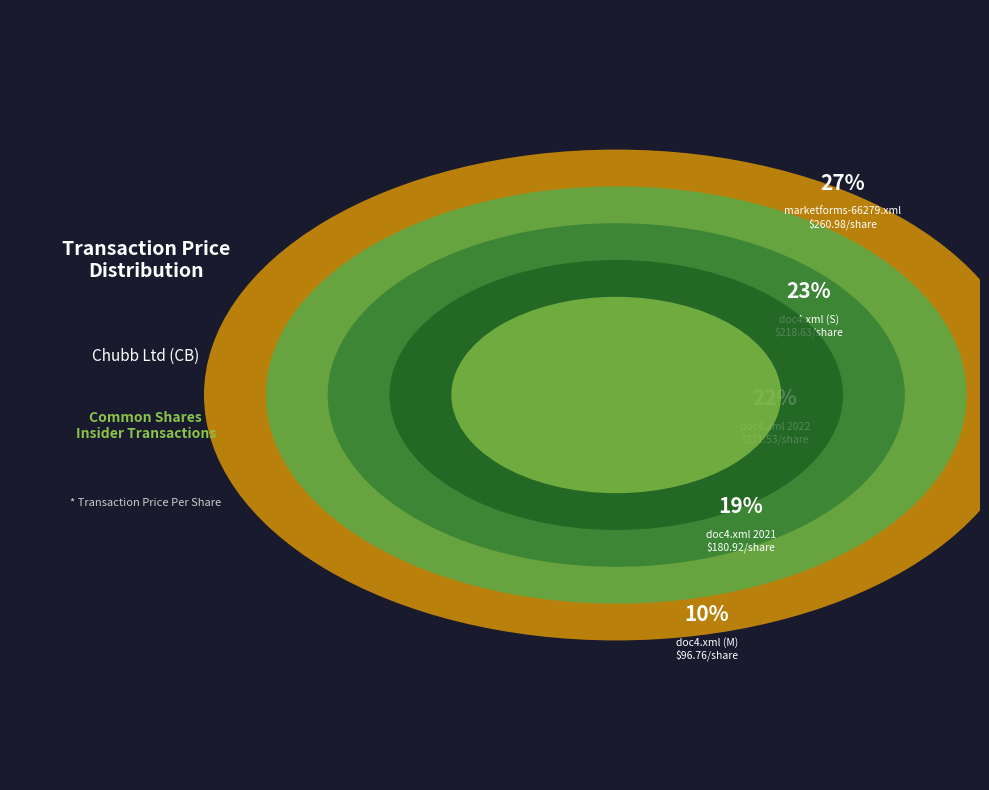

To the nearest percent, what is the difference between the largest and smallest slice percentages?

17%